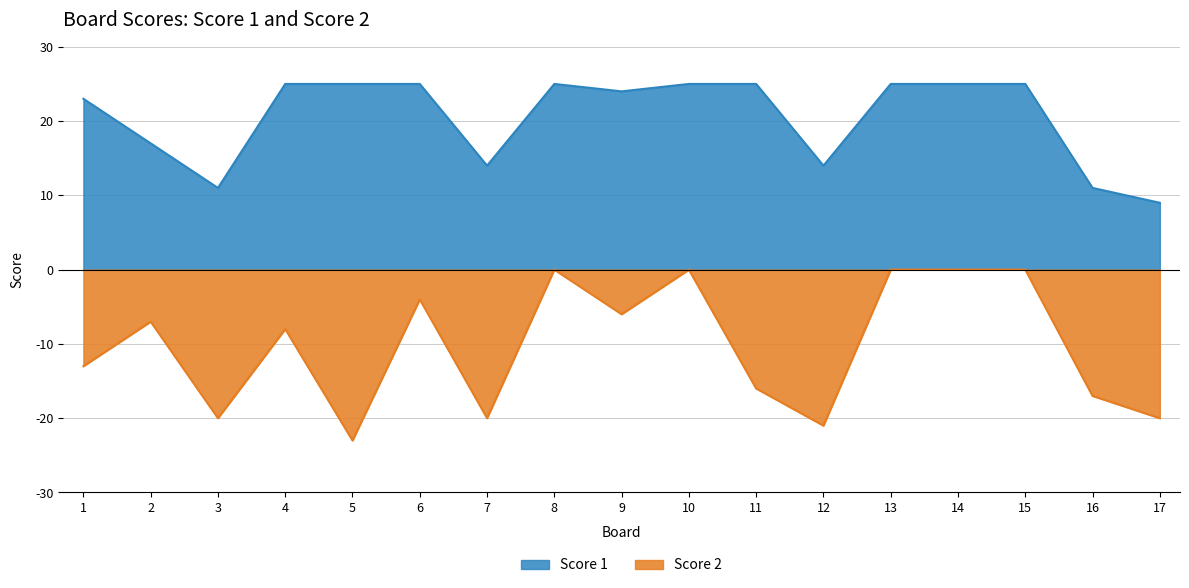

What is the average value of the Score 2 series?

-10